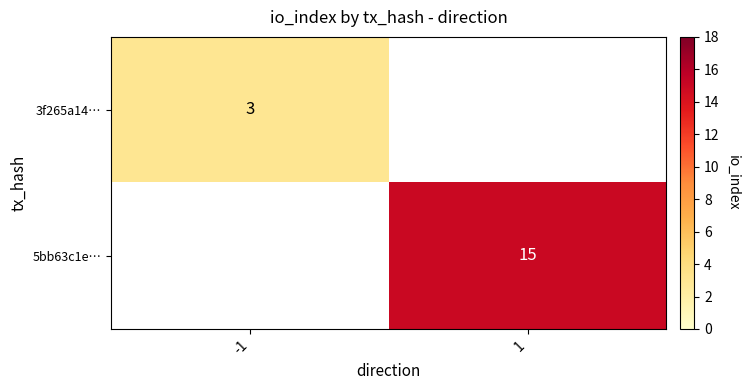

True or false: 5bb63c1e… has a value of 15 at 1.

True